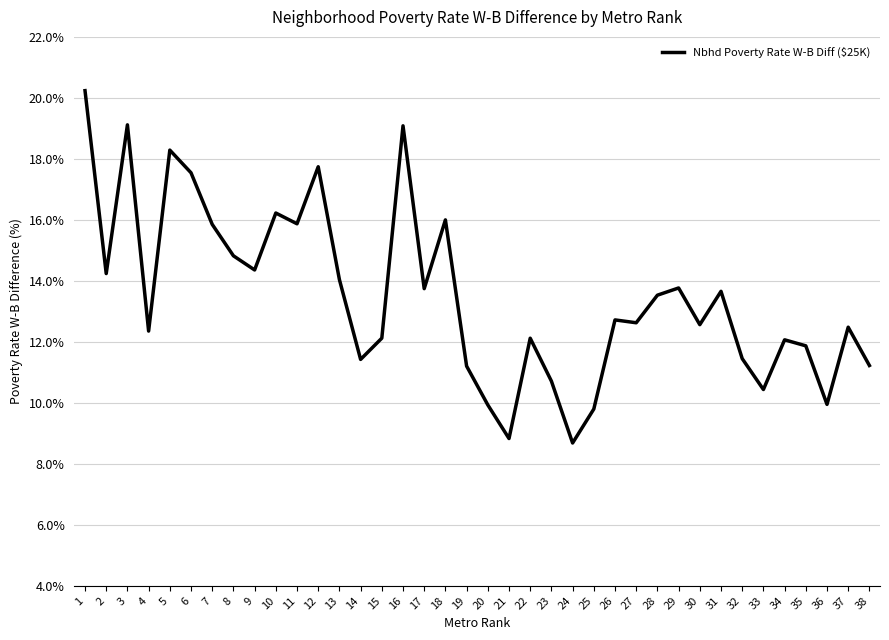

True or false: the data shows 11.2 at 38.

True